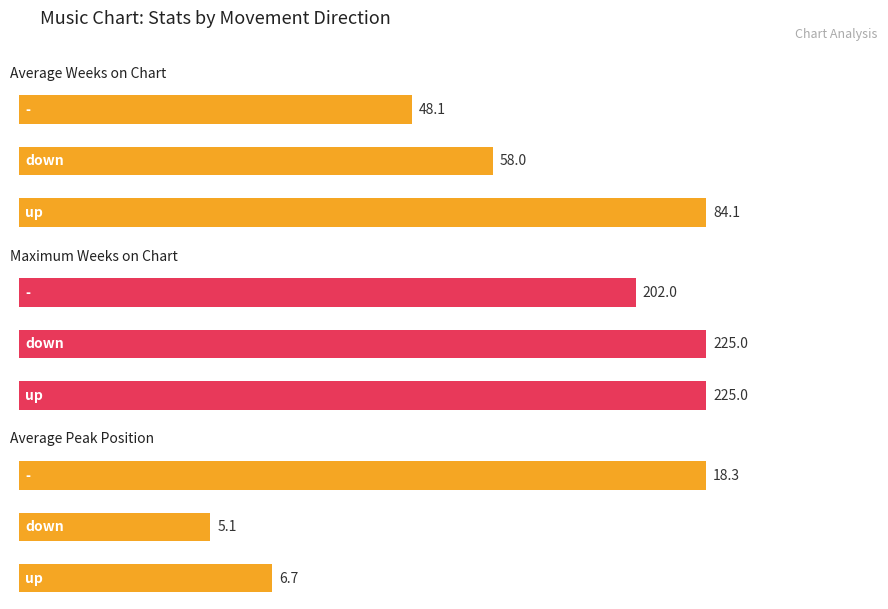

Is it true that Average Weeks on Chart equals 0.4 at 1?

False